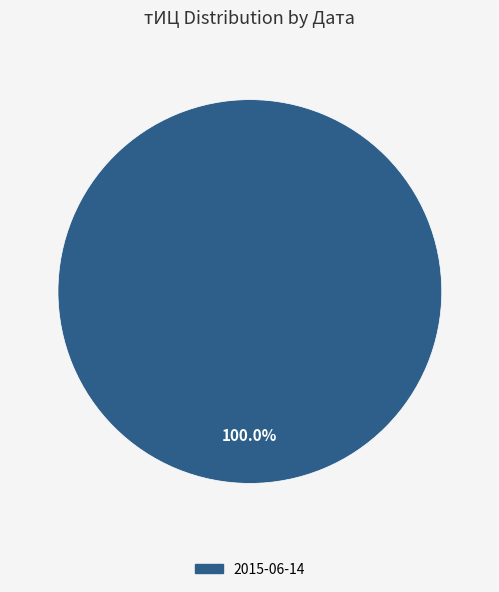

Is there any slice that represents more than half of the pie?

Yes